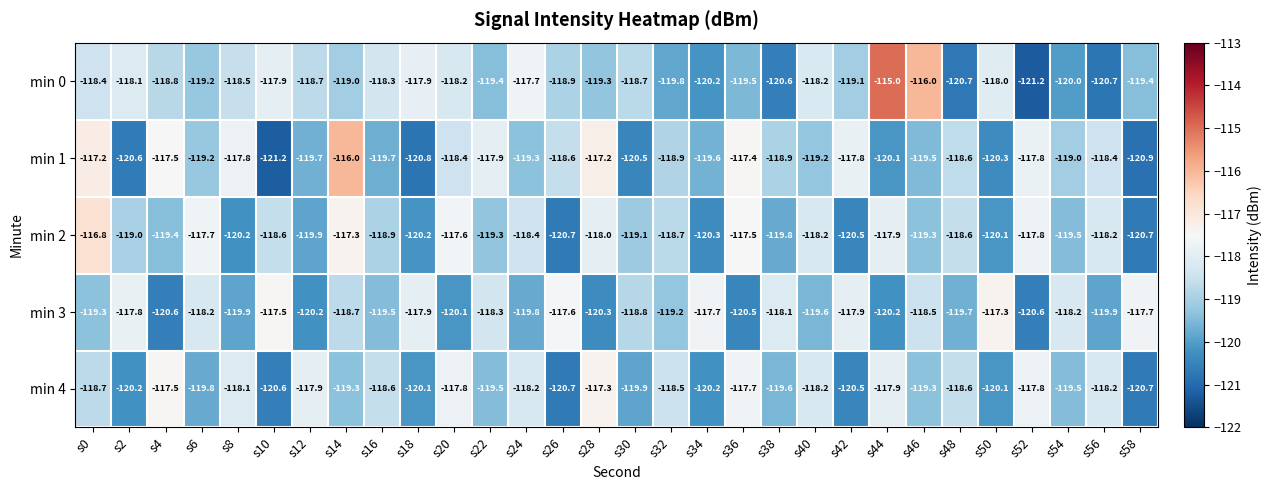

Is it true that min 1 equals -63.8 at s50?

False